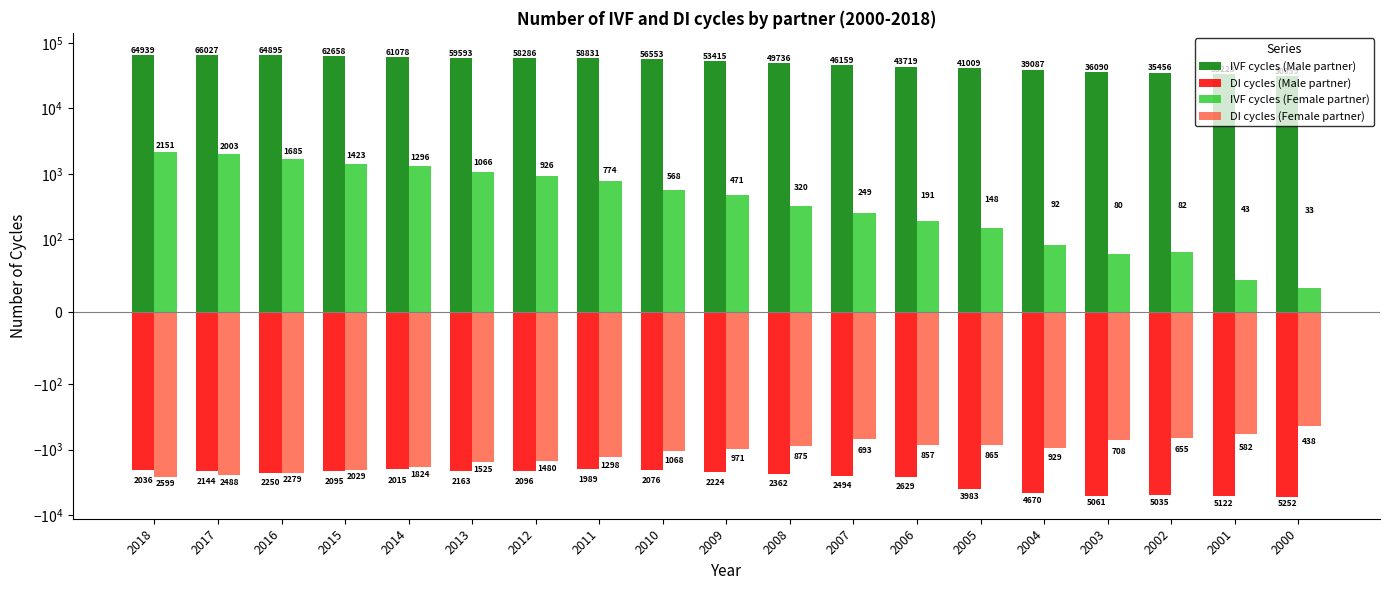

What is the sum of all IVF cycles (Male partner) values?

961713